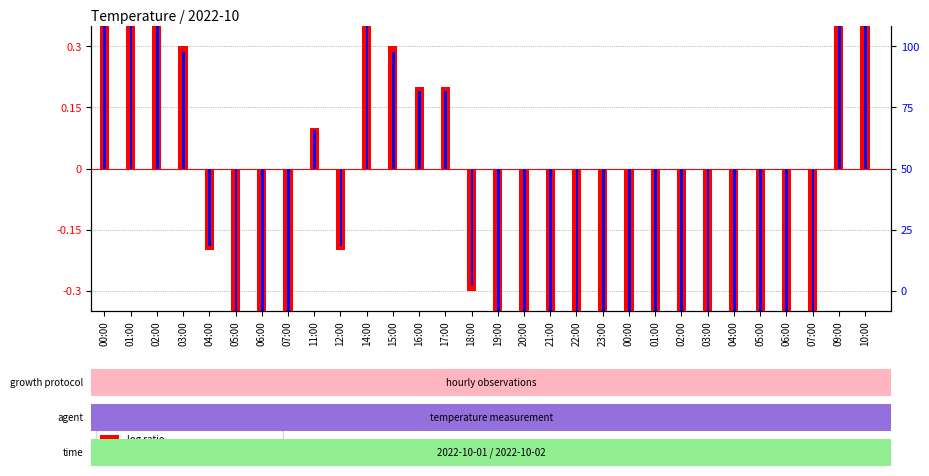

What is the sum of the log ratio values at 16:00 and 00:00?

-0.4